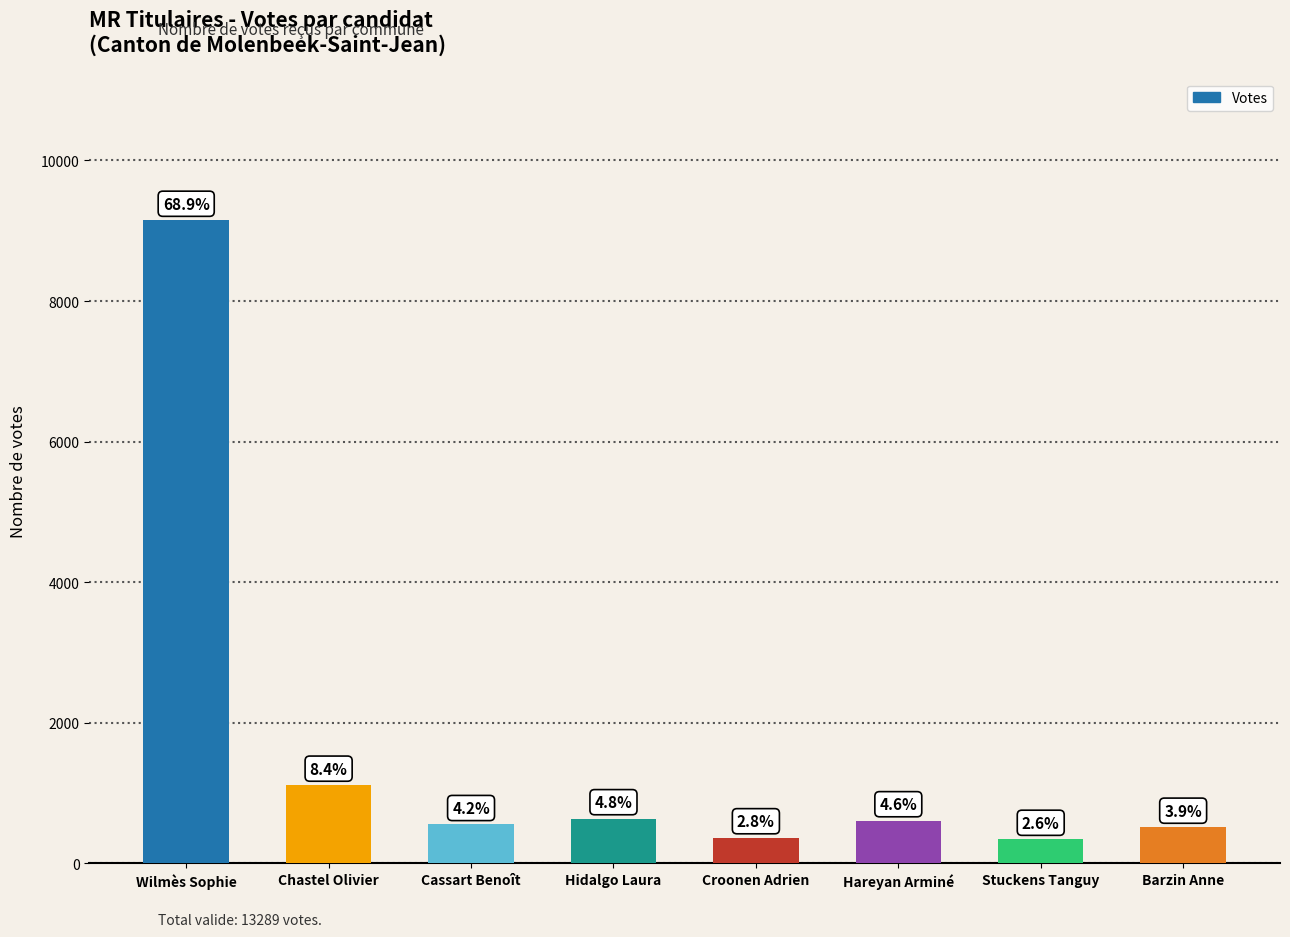

Rank the categories by value from lowest to highest.

Stuckens Tanguy, Croonen Adrien, Barzin Anne, Cassart Benoît, Hareyan Arminé, Hidalgo Laura, Chastel Olivier, Wilmès Sophie